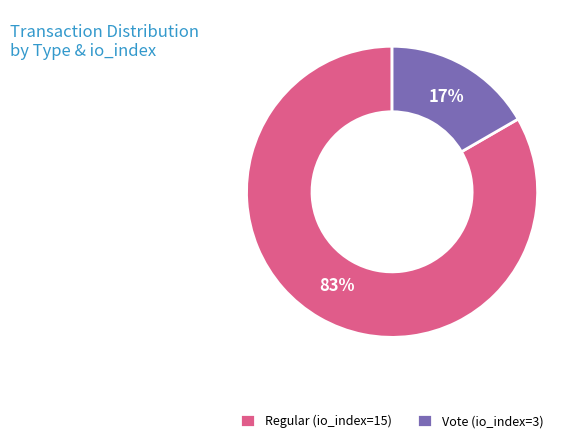

Rank the categories by value from highest to lowest.

Regular (io_index=15), Vote (io_index=3)